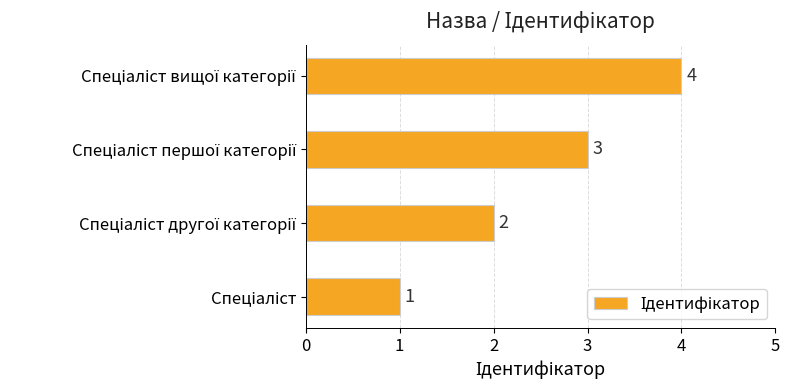

What is the difference between the maximum and minimum values?

3